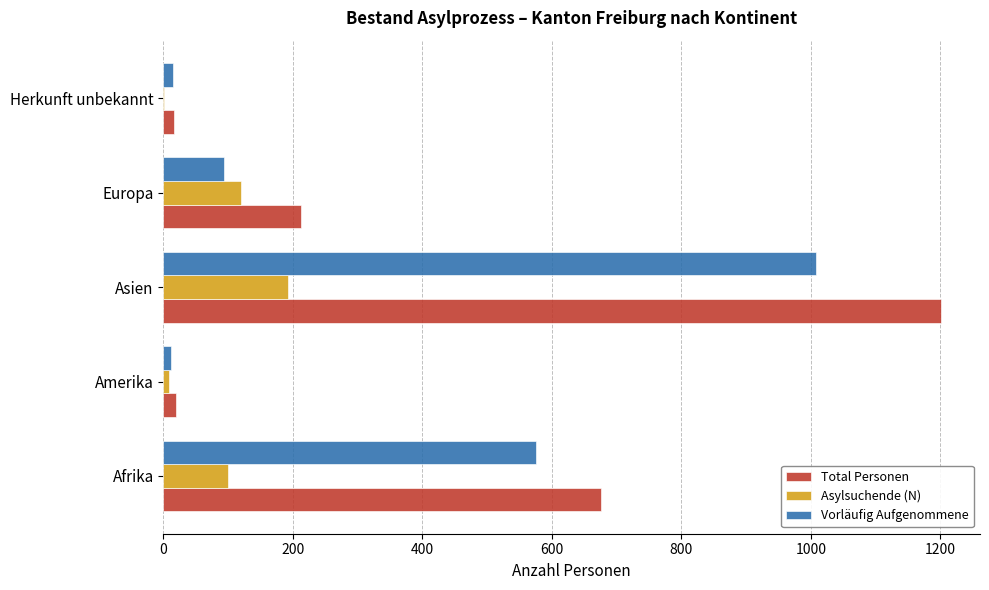

The value of Vorläufig Aufgenommene at Europa is 48. True or false?

False